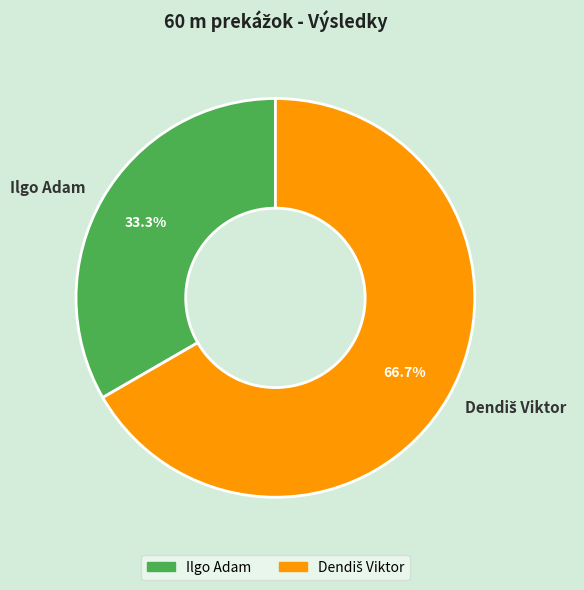

To the nearest percent, what portion does Ilgo Adam represent?

33%